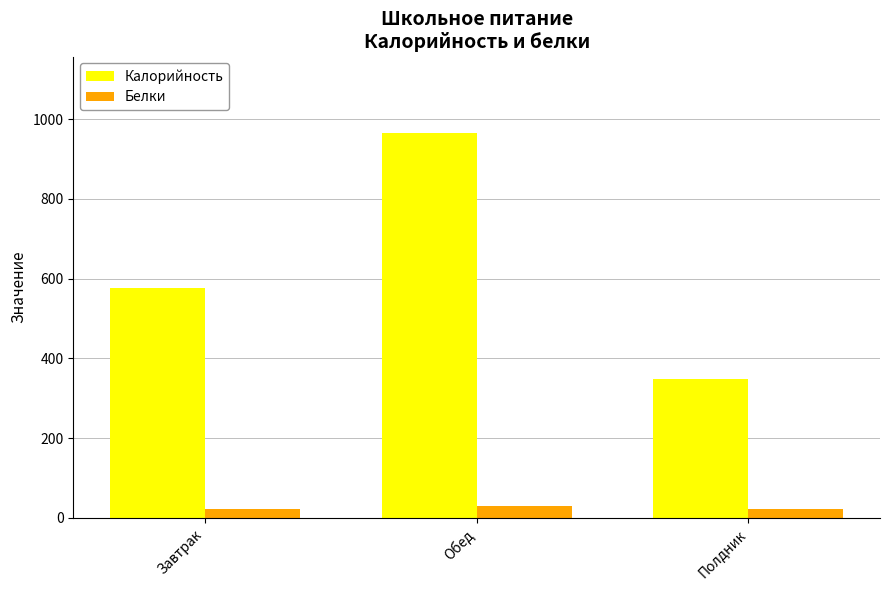

Is it true that Калорийность equals 81 at Полдник?

False